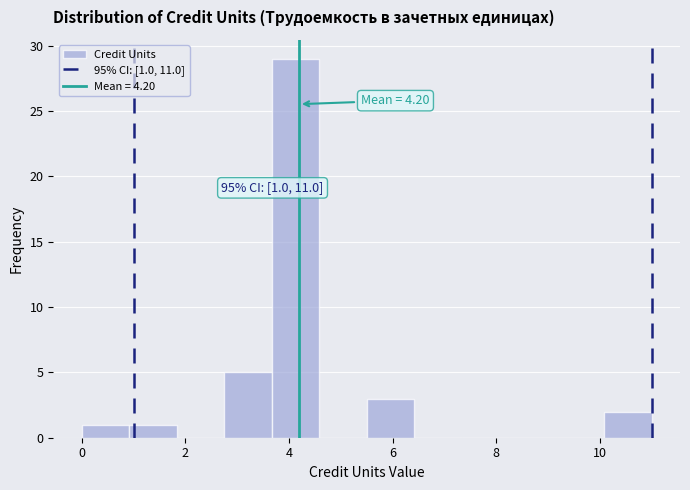

Which range on the x-axis has the tallest bar?

3.6 to 4.6